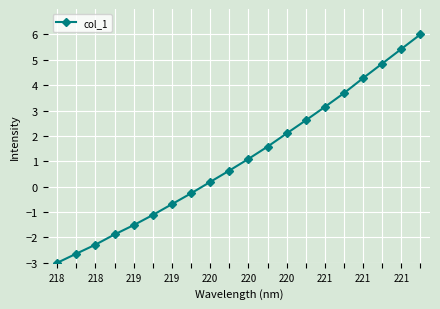

True or false: the data has more than 2 interior local peaks.

False